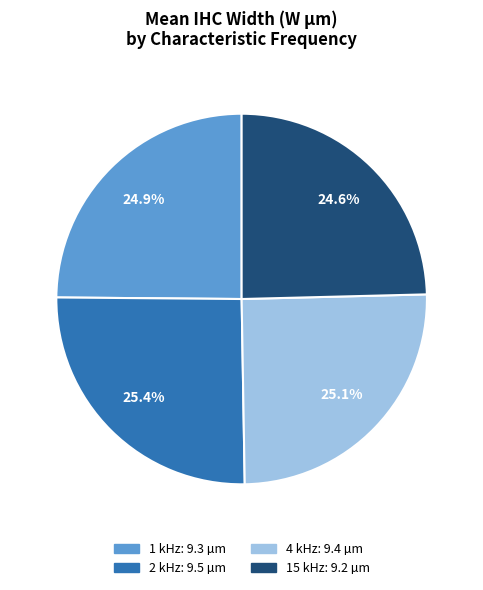

What percentage is the 1 kHz slice, to the nearest percent?

25%